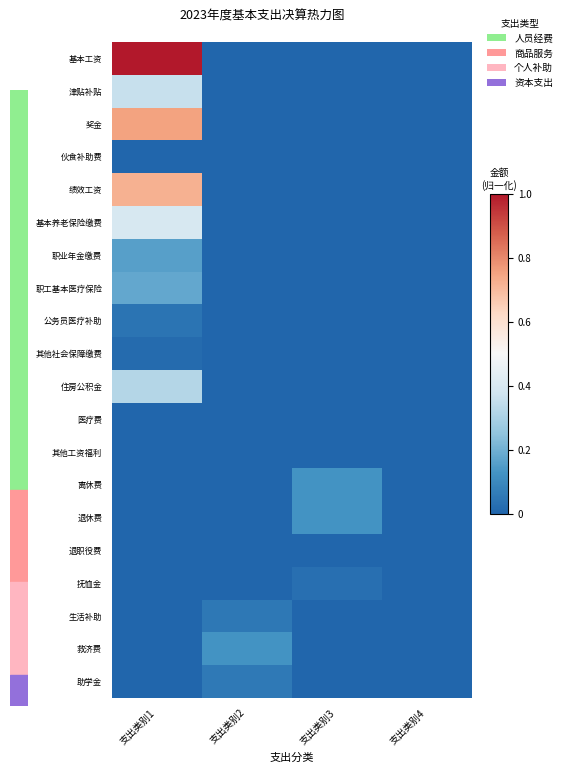

Which series has the widest spread of values?

基本工资